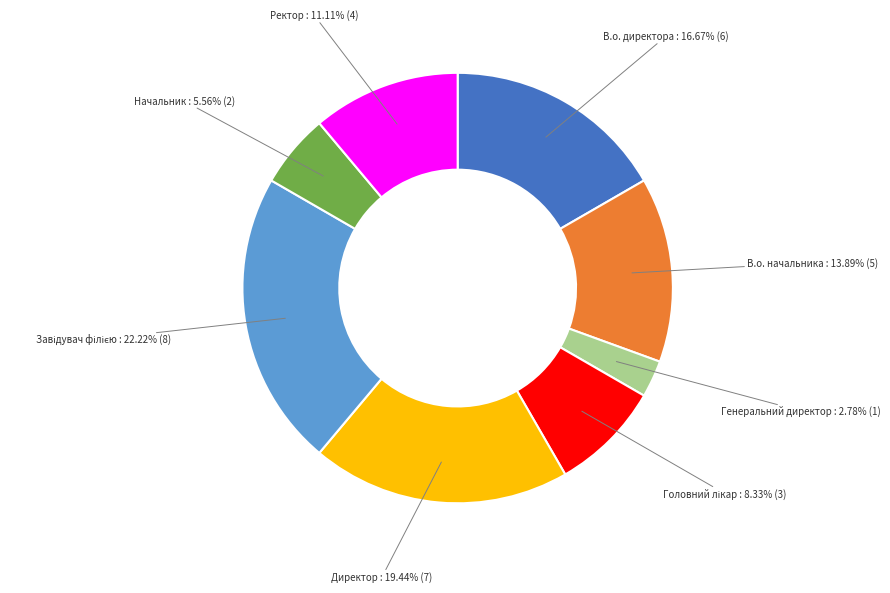

Which category has the smallest portion of the pie?

Генеральний директор